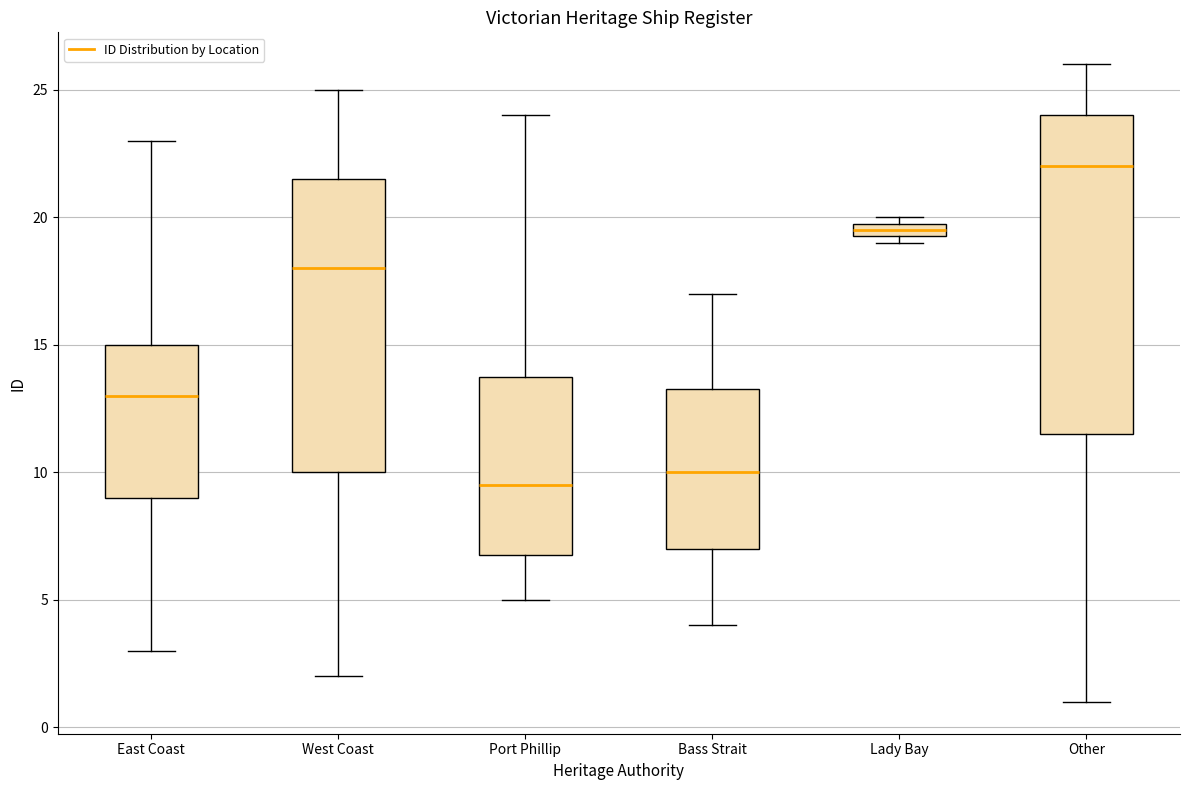

Where is the upper edge of the box for Bass Strait on the y-axis? The values are not printed on the chart, so give them approximately, as read against the axis.

13.5